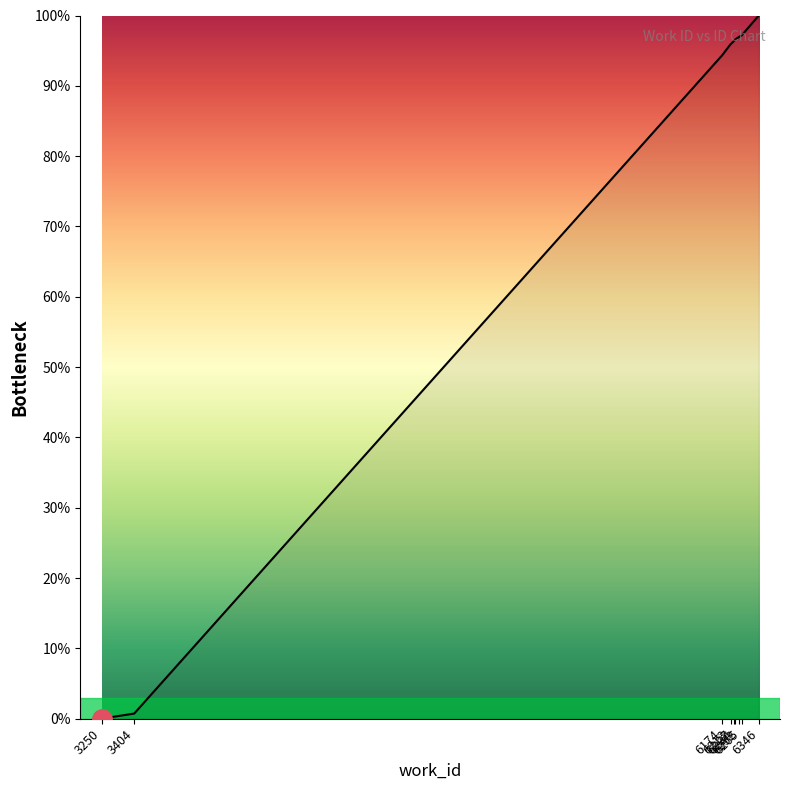

What is the sum of all values?

678.0